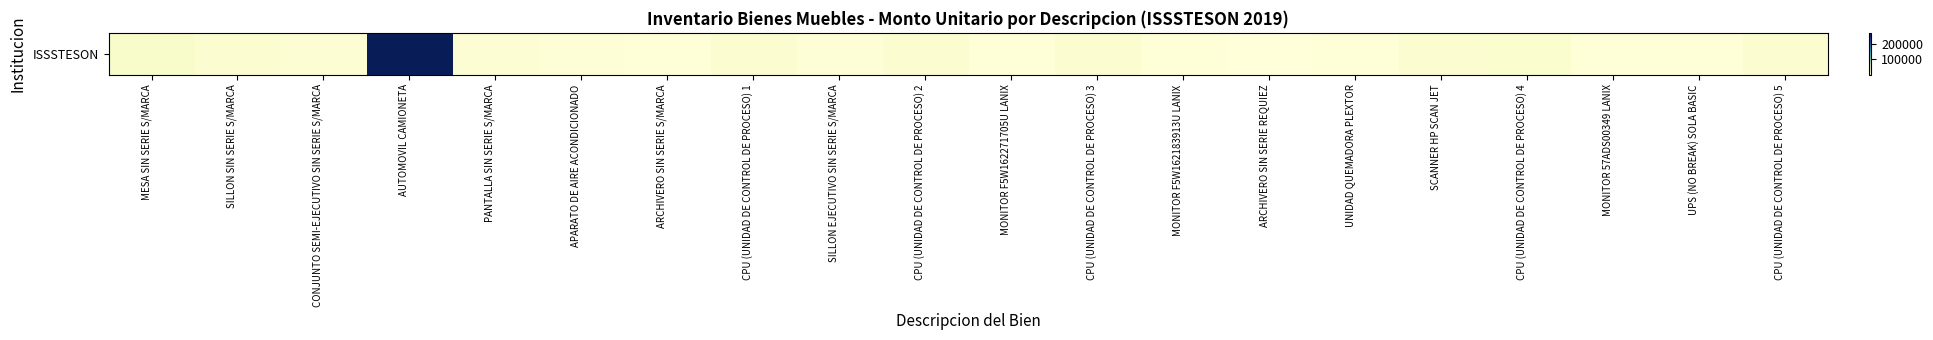

What is the change in value from PANTALLA SIN SERIE S/MARCA to MONITOR F5W162183913U LANIX?

-4838.8